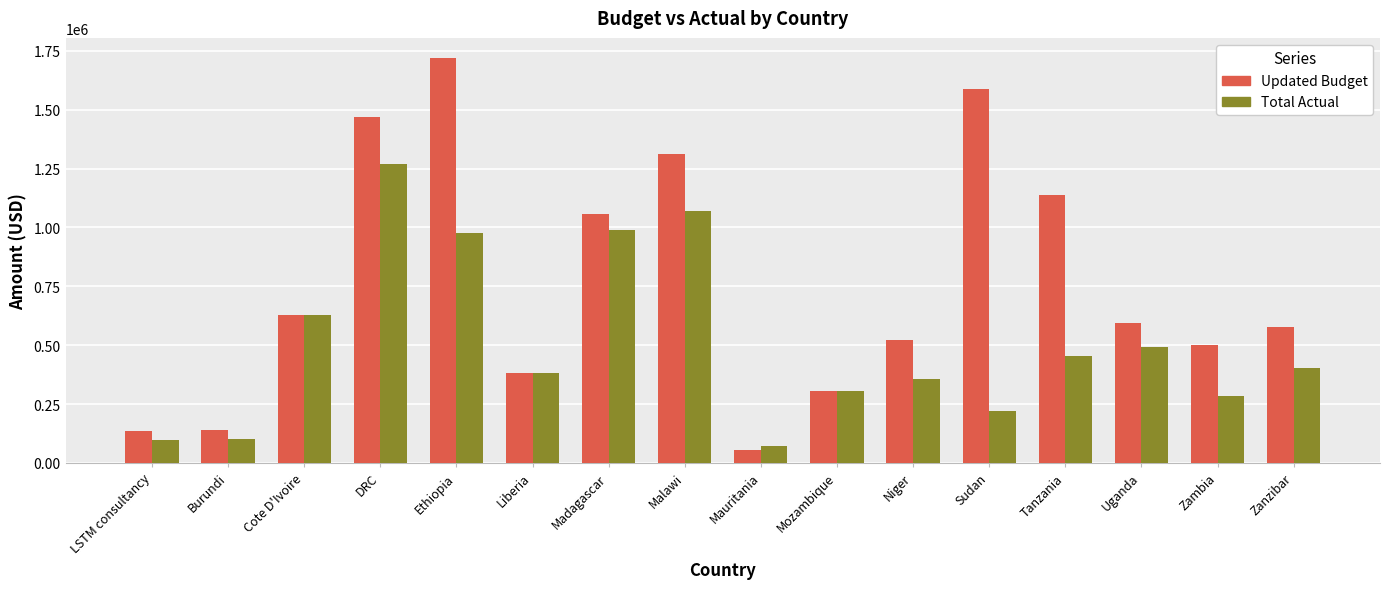

Rank the series by their maximum value, from highest to lowest.

Updated Budget, Total Actual